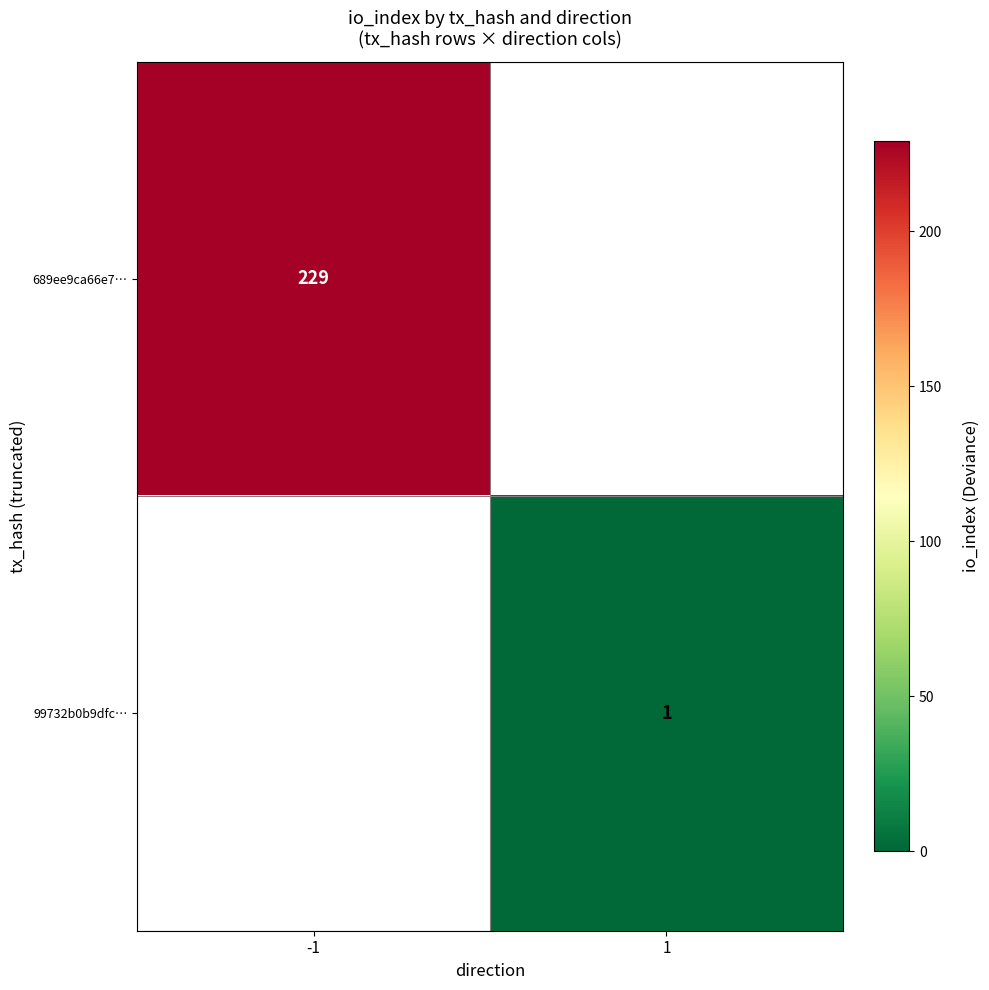

Which has a higher value, 1 or -1?

-1